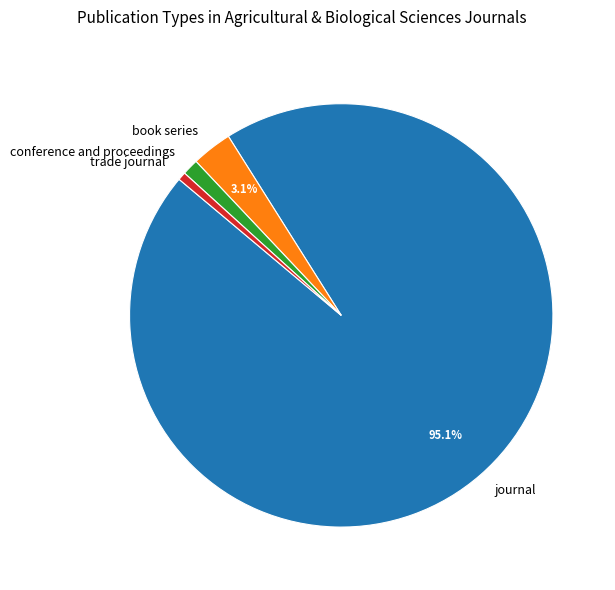

To the nearest percent, what is the combined percentage of book series and journal?

98%